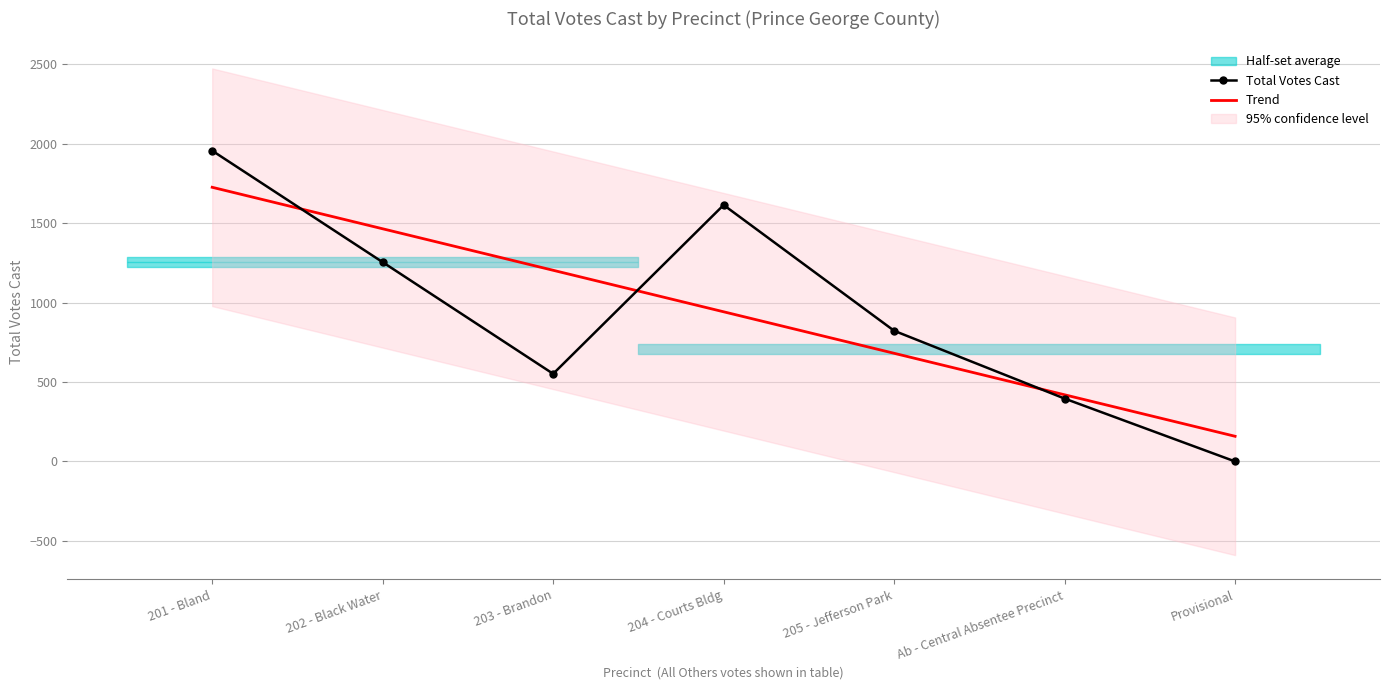

How many data points in Trend are less than 942?

3